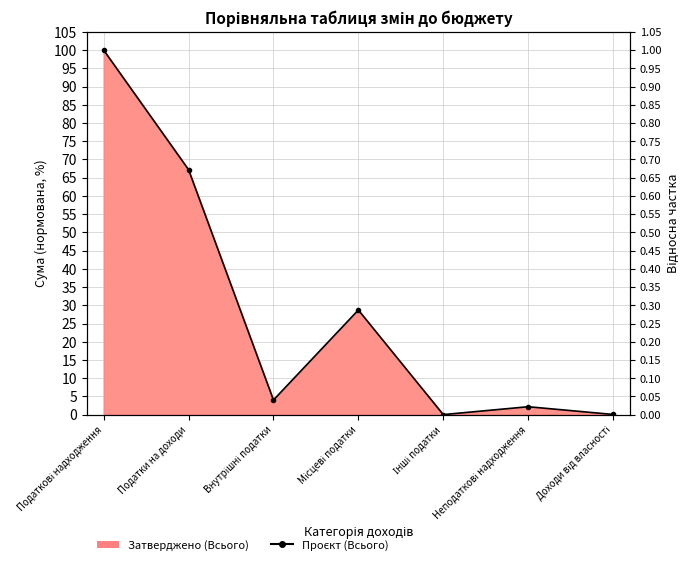

What is the label of the 7th point from the right?

Податкові надходження